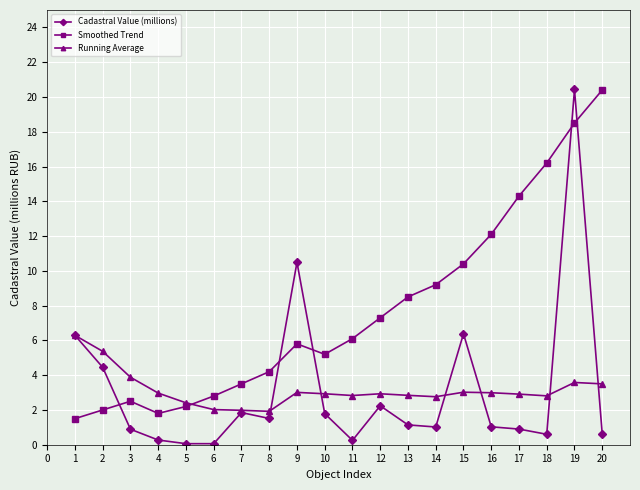

Which series has the widest spread of values?

Cadastral Value (millions)